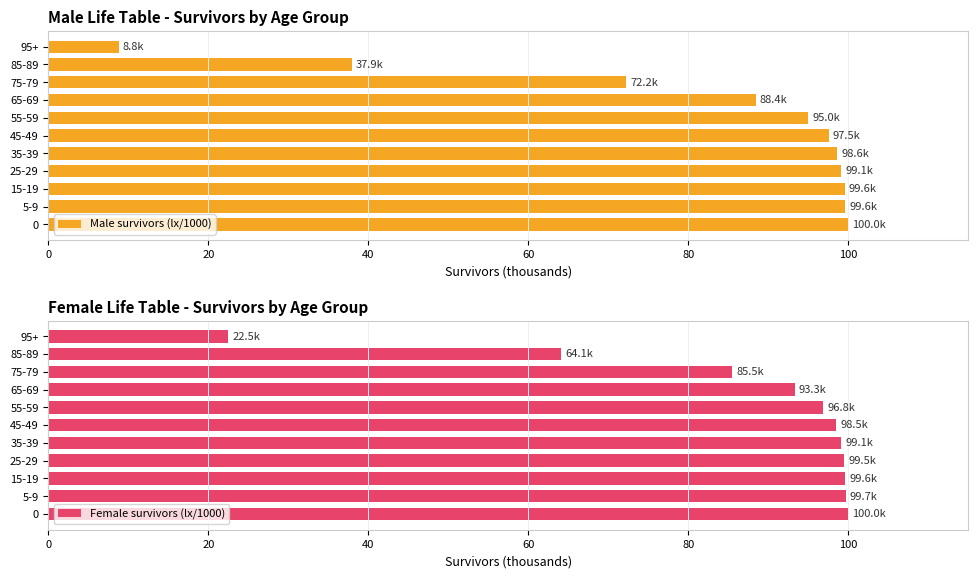

What are all the series names shown in the legend?

Male survivors (lx/1000), Female survivors (lx/1000)